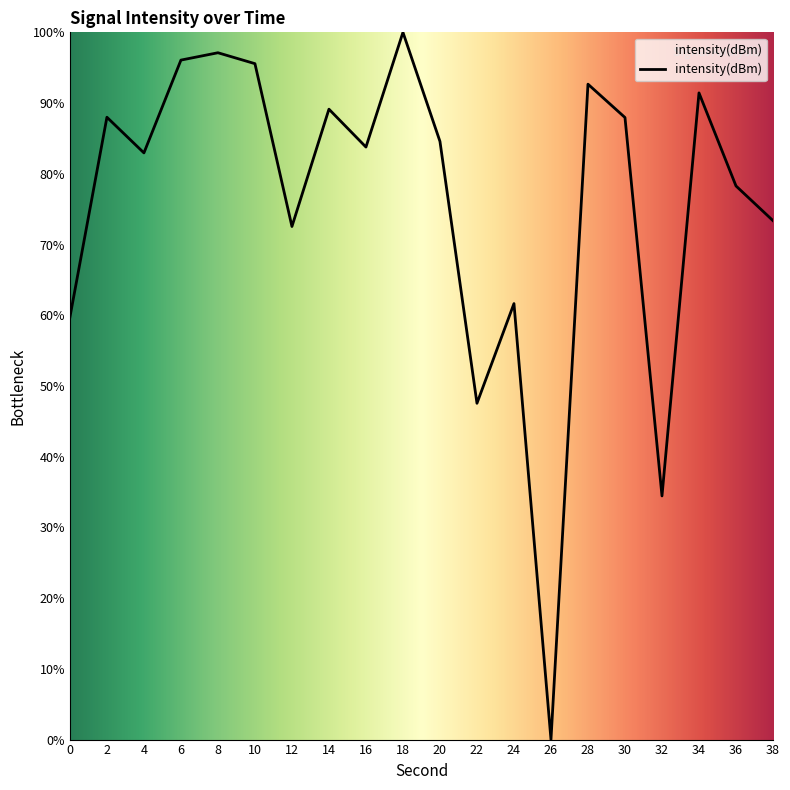

What is the difference between the values at 22 and 20?

37.0